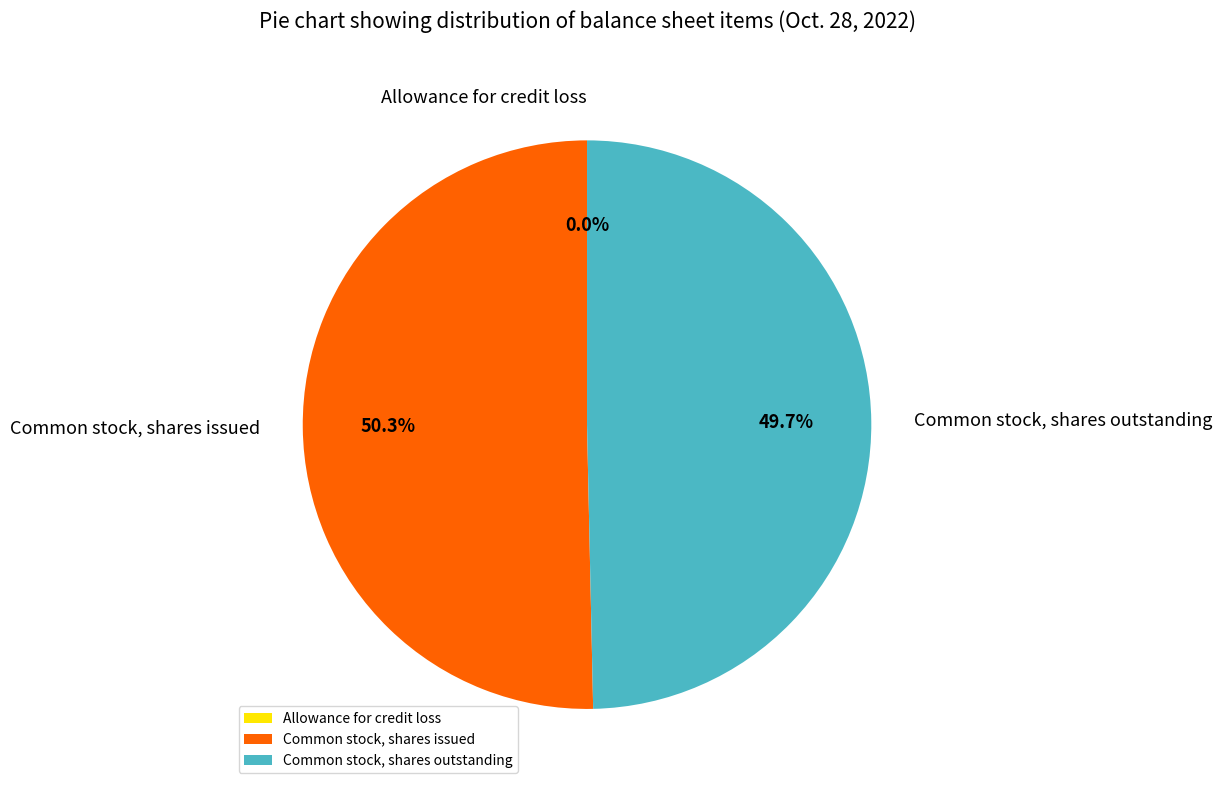

Count the number of slices in the pie.

3